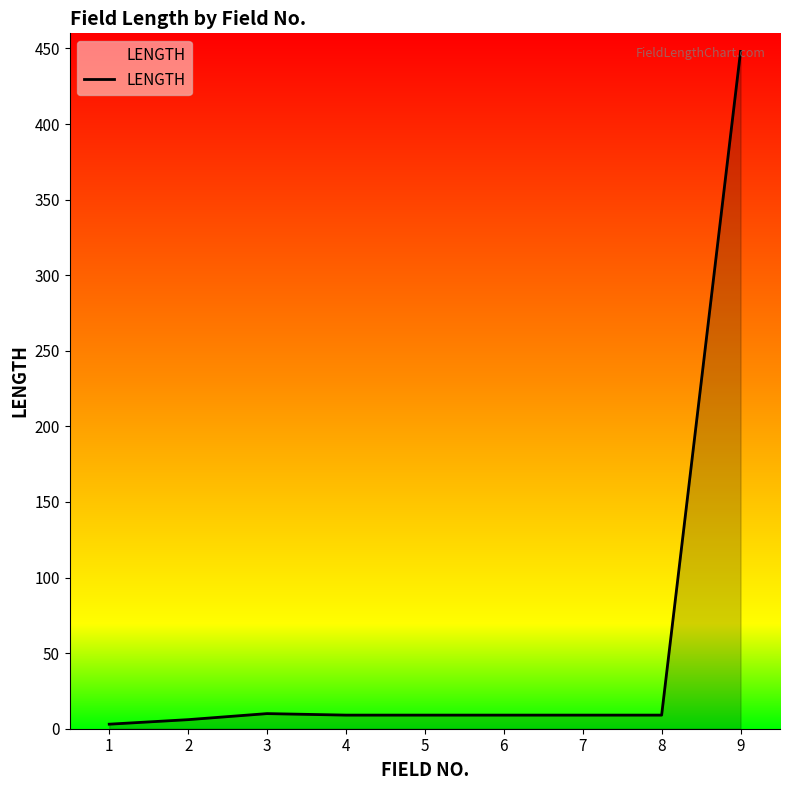

What is the average value?

57